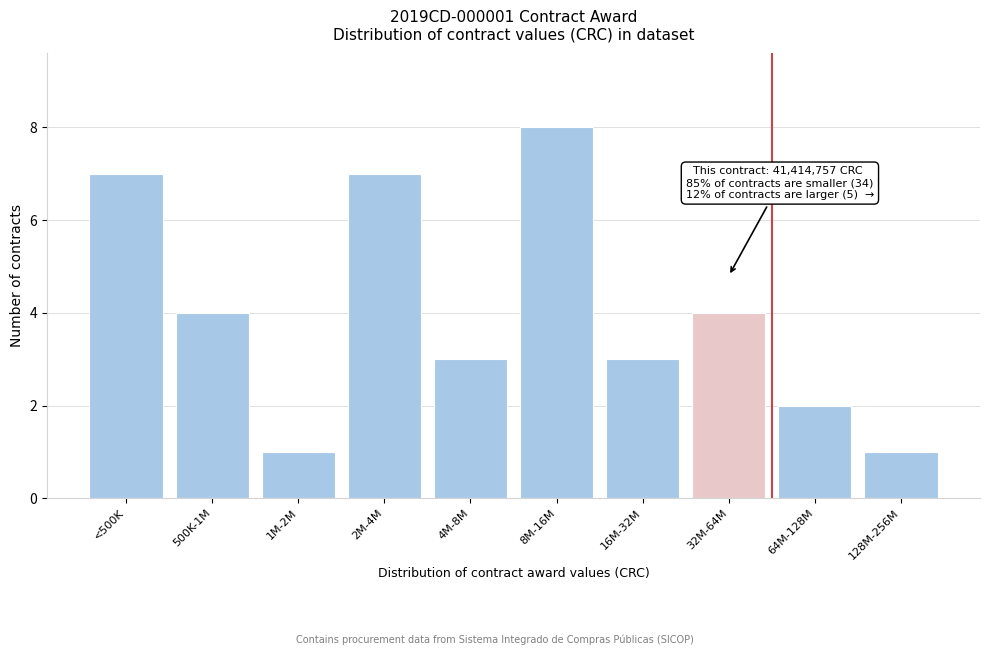

Reading left to right, transcribe all the data shown in this chart.

7	4	1	7	3	8	3	4	2	1